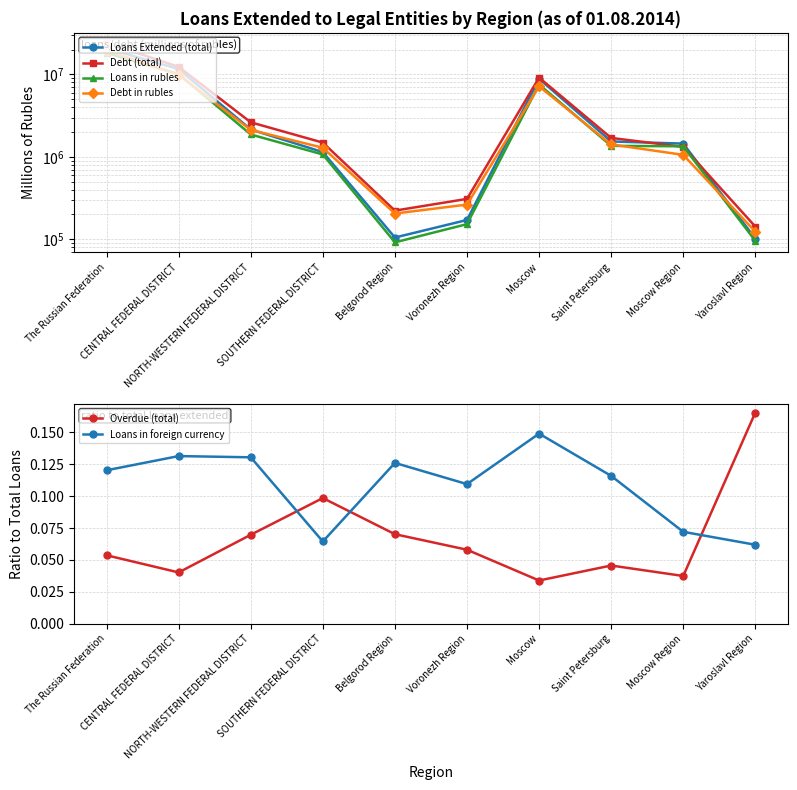

In Loans in rubles, how many points are higher than both neighbors (excluding endpoints)?

1